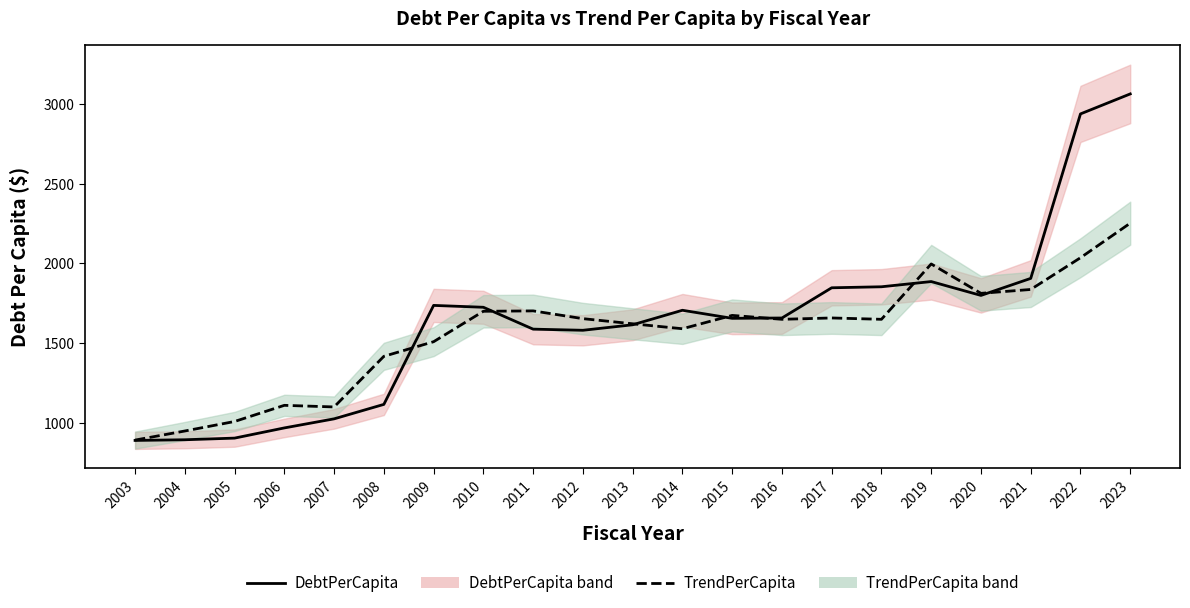

At which category does TrendPerCapita reach its first local peak?

2006